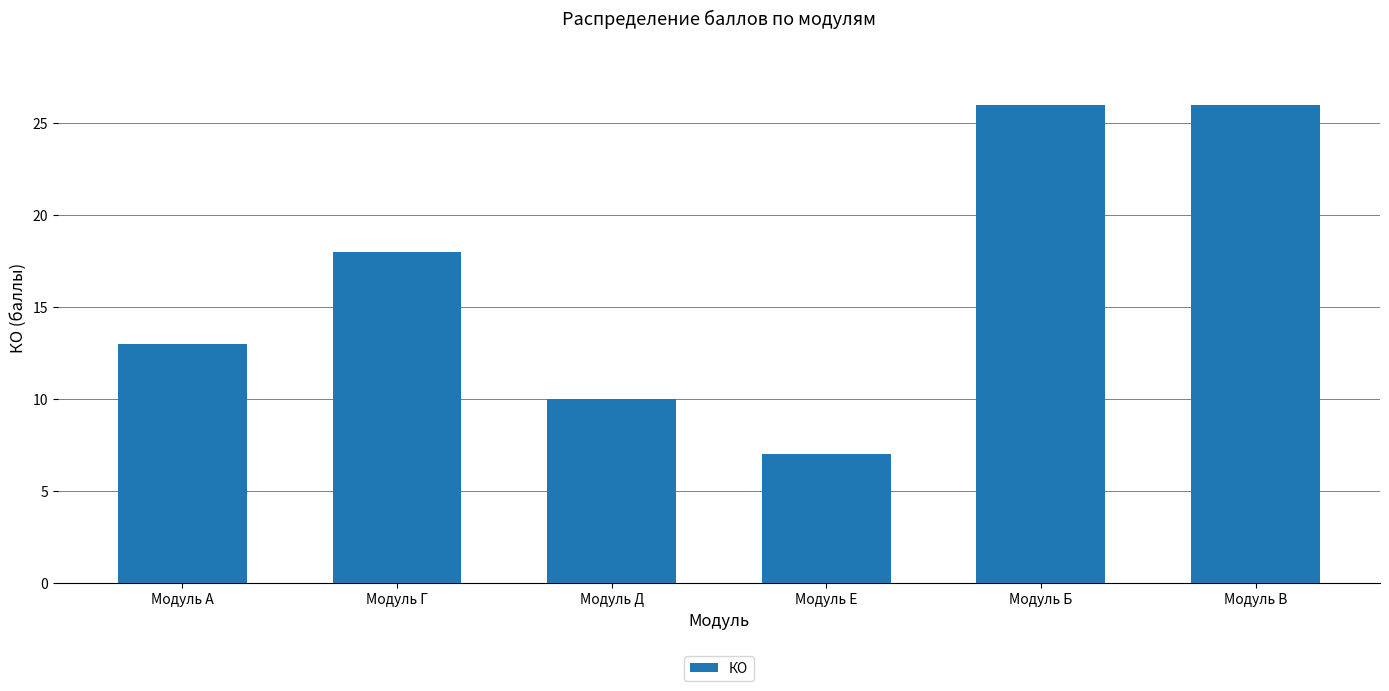

The value at Модуль Г is 18. True or false?

True